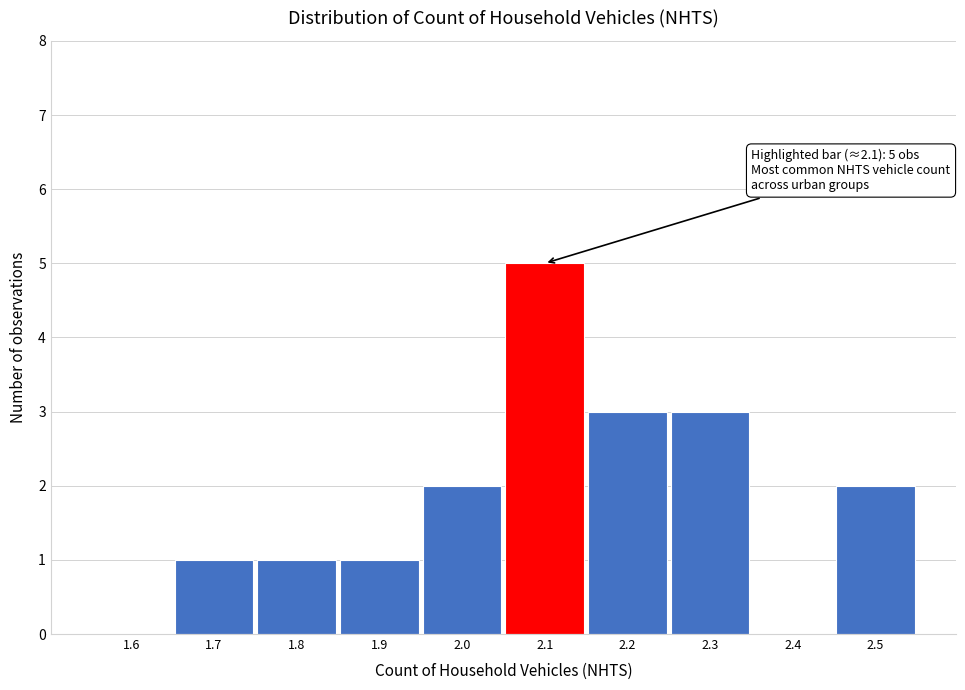

Which range on the x-axis has the tallest bar?

2.05 to 2.15